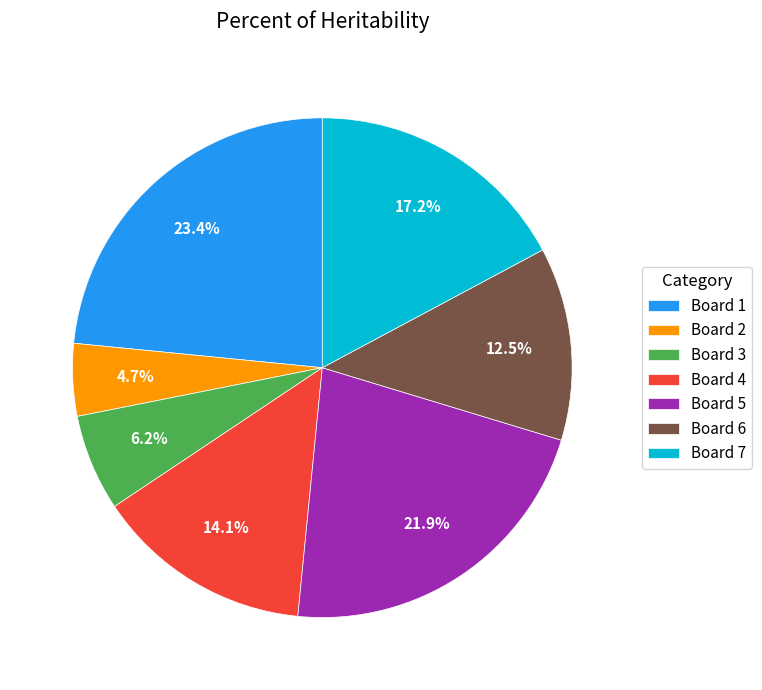

How many slices are in this pie chart?

7